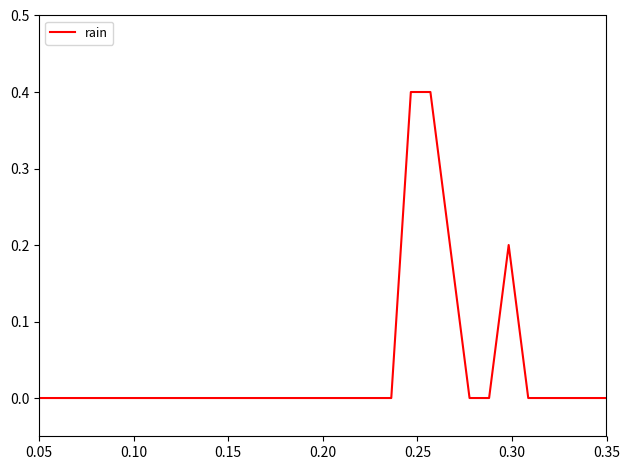

What is the difference between the maximum and minimum values?

0.4